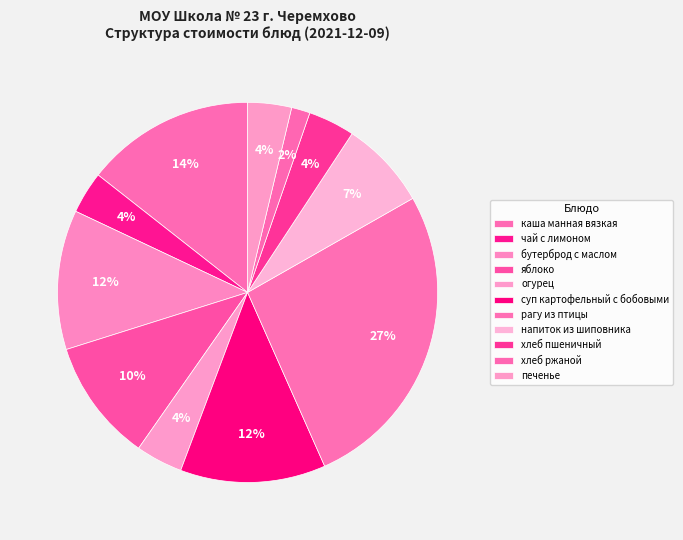

Is there a majority slice in this chart?

No